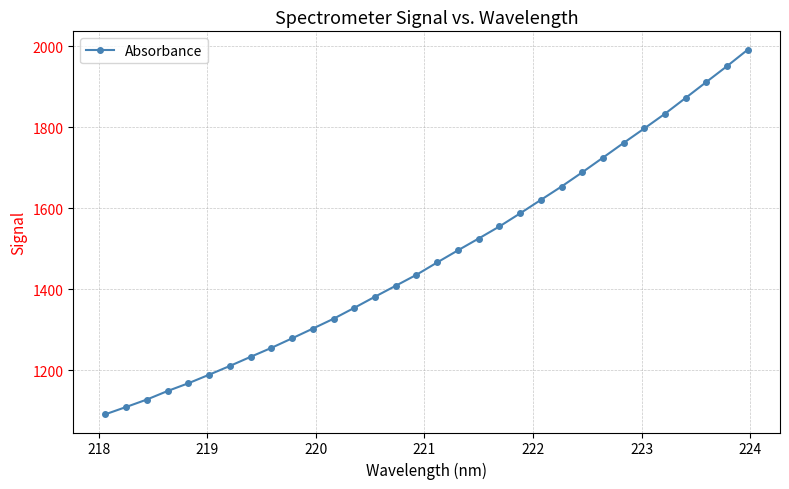

True or false: the data has more than 1 interior local peaks.

False